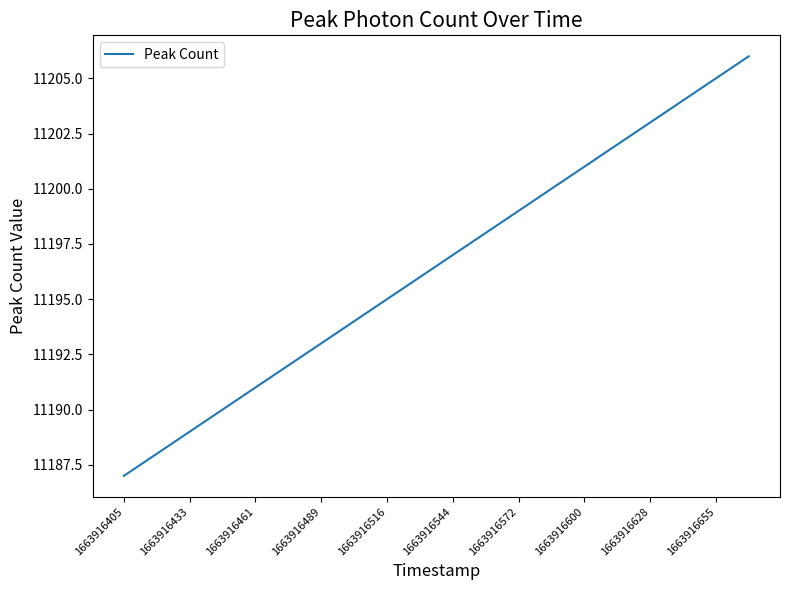

What is the smallest value displayed?

11187